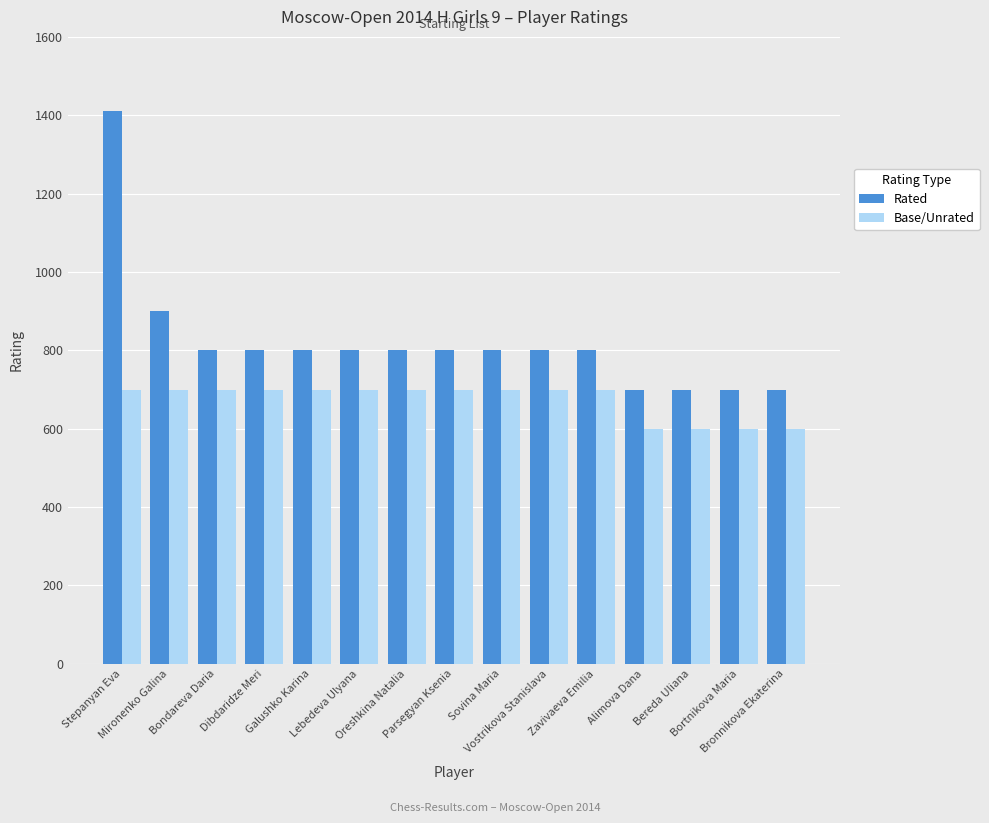

Rank the series at Bronnikova Ekaterina from highest to lowest value.

Rated, Base/Unrated